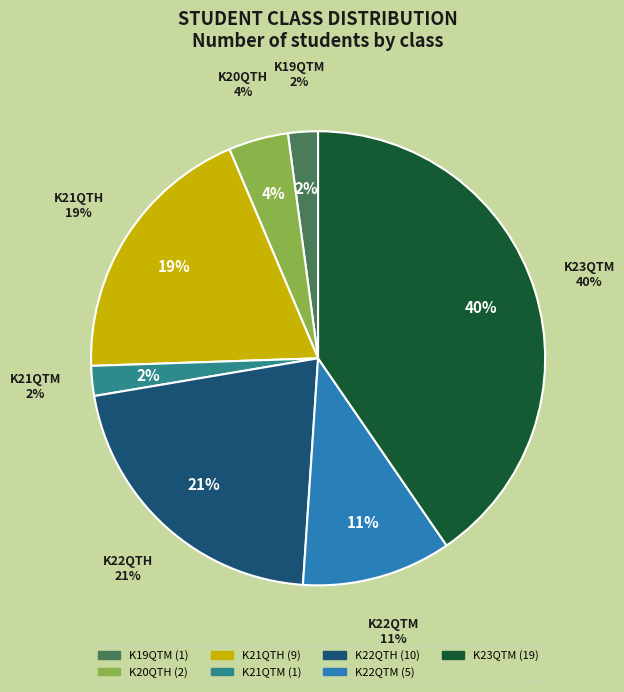

How many slices are in this pie chart?

7